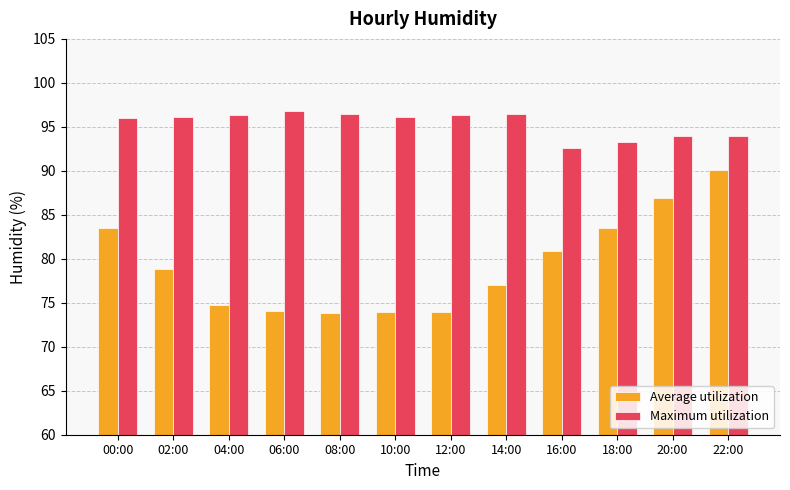

What is the label of the 1st bar from the right?

22:00